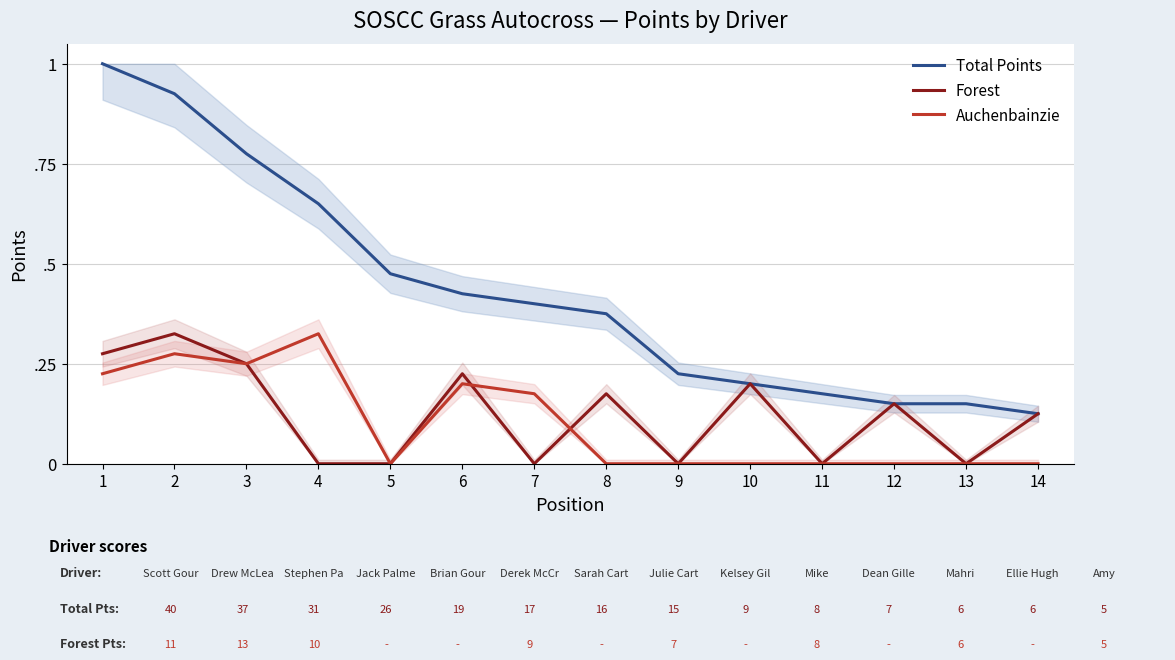

Reading left to right, what are all the values shown in this chart?

Total Points: 1=1.0	2=0.9	3=0.8	4=0.7	5=0.5	6=0.4	7=0.4	8=0.4	9=0.2	10=0.2	11=0.2	12=0.1	13=0.1	14=0.1
Forest: 1=0.3	2=0.3	3=0.2	4=0.0	5=0.0	6=0.2	7=0.0	8=0.2	9=0.0	10=0.2	11=0.0	12=0.1	13=0.0	14=0.1
Auchenbainzie: 1=0.2	2=0.3	3=0.2	4=0.3	5=0.0	6=0.2	7=0.2	8=0.0	9=0.0	10=0.0	11=0.0	12=0.0	13=0.0	14=0.0